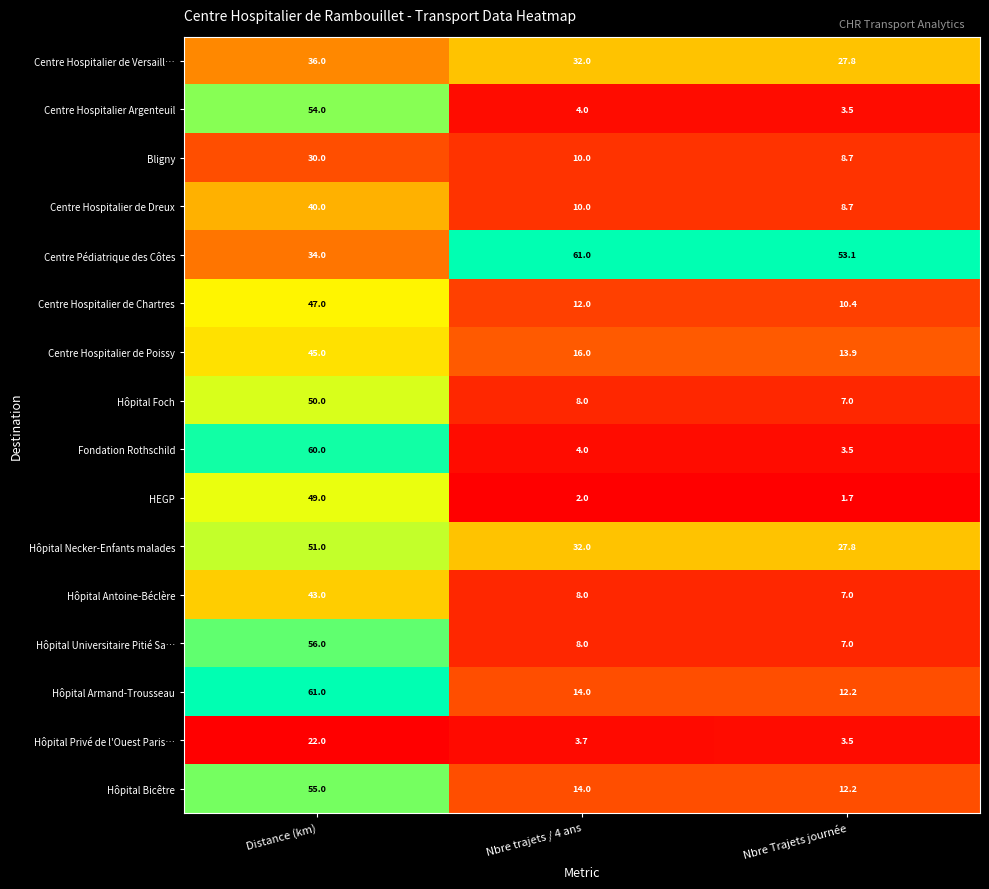

The value of Fondation Rothschild at Distance (km) is 40.8. True or false?

False